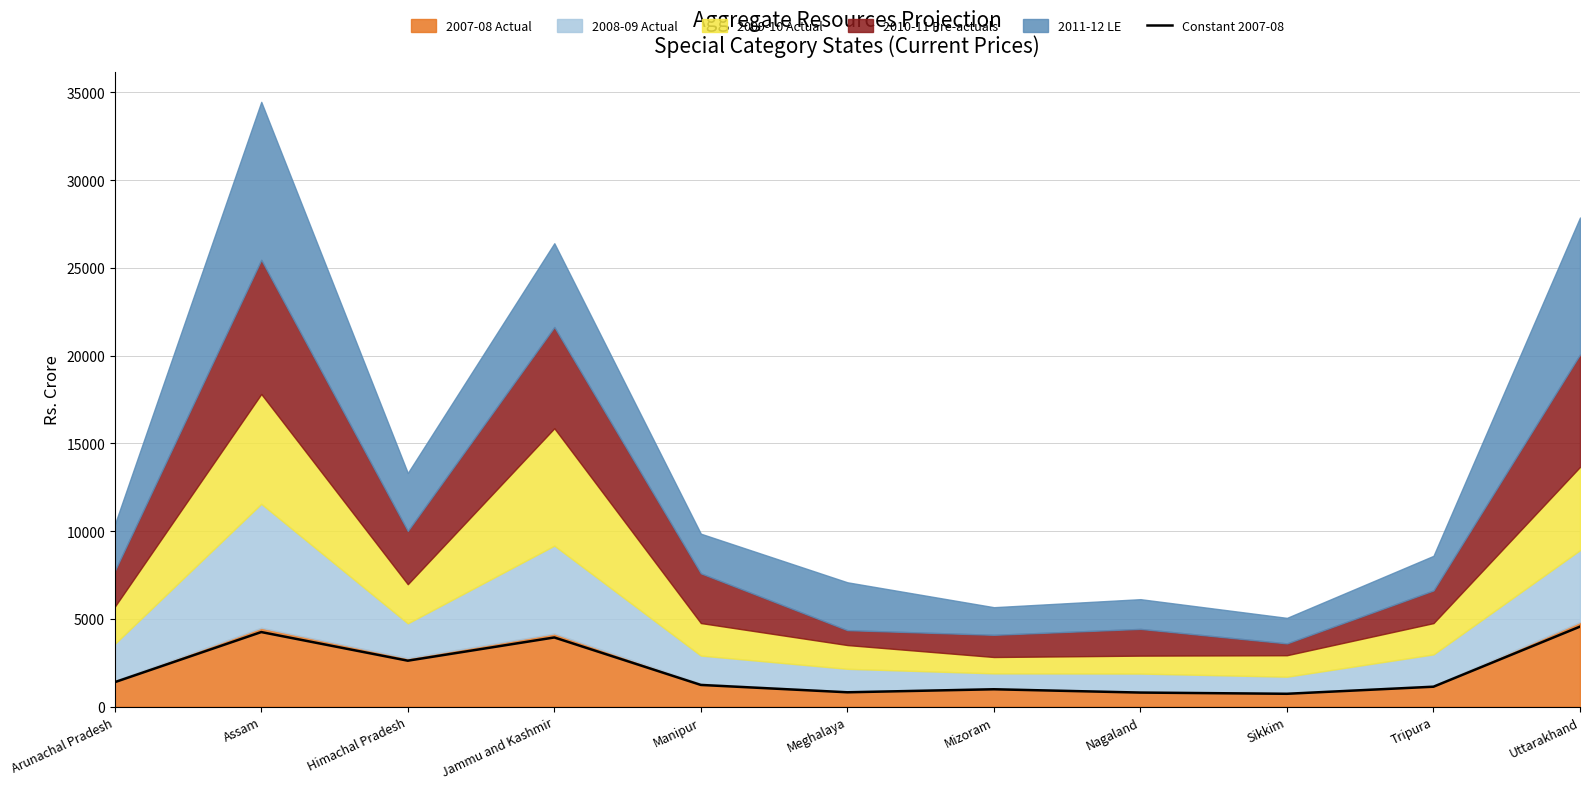

Which category has the lowest value across all series?

Sikkim